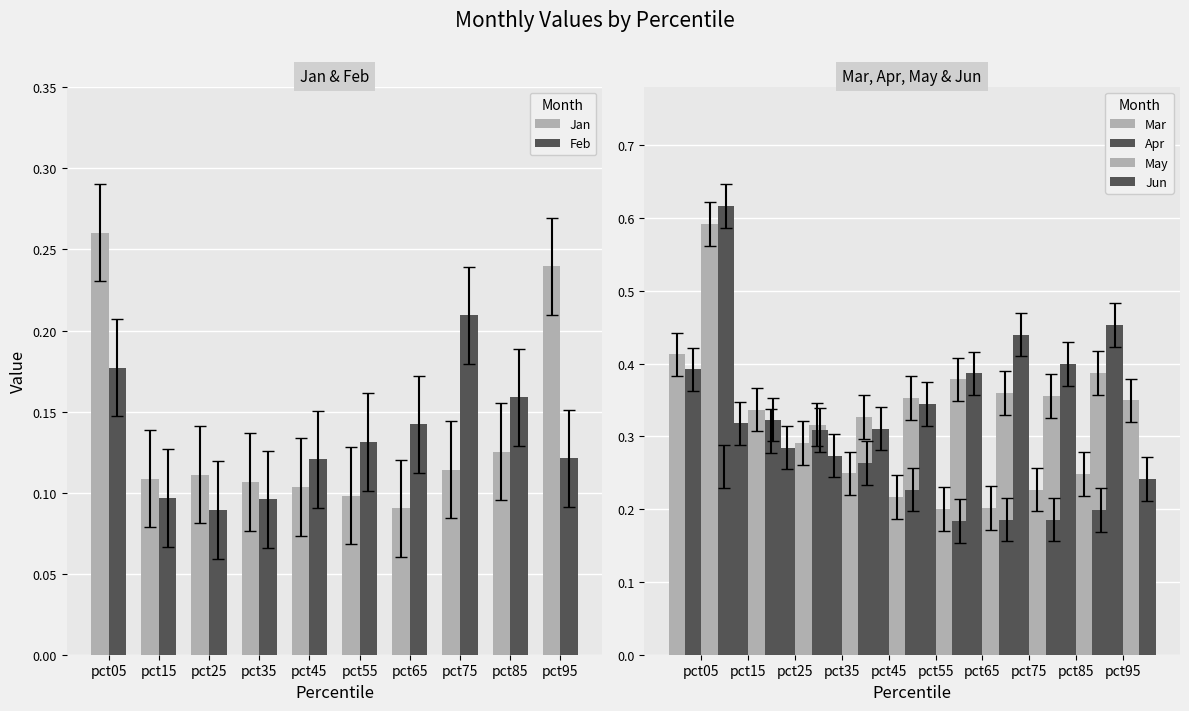

How many Feb values are between 0 and 1?

10